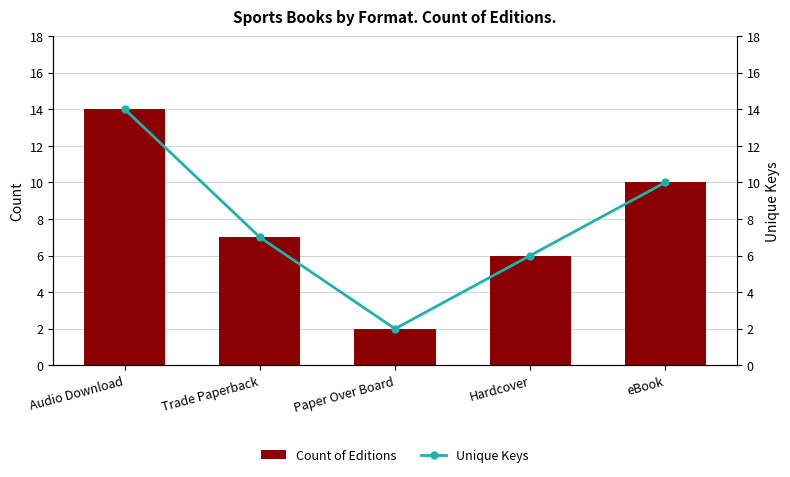

Between Audio Download and Hardcover, which series saw the biggest shift?

Count of Editions